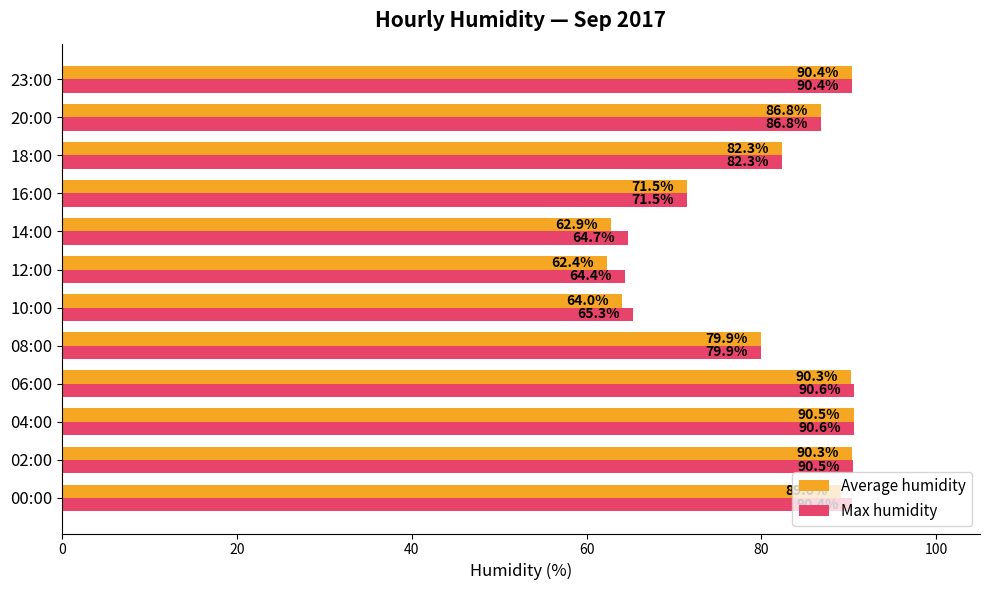

What is the difference between the maximum and minimum values in the Max humidity series?

26.2